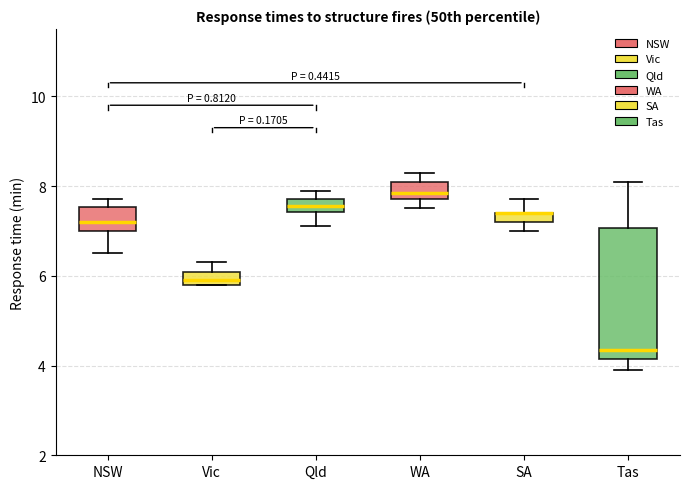

Where is the lower edge of the box for WA on the y-axis? The values are not printed on the chart, so give them approximately, as read against the axis.

7.8